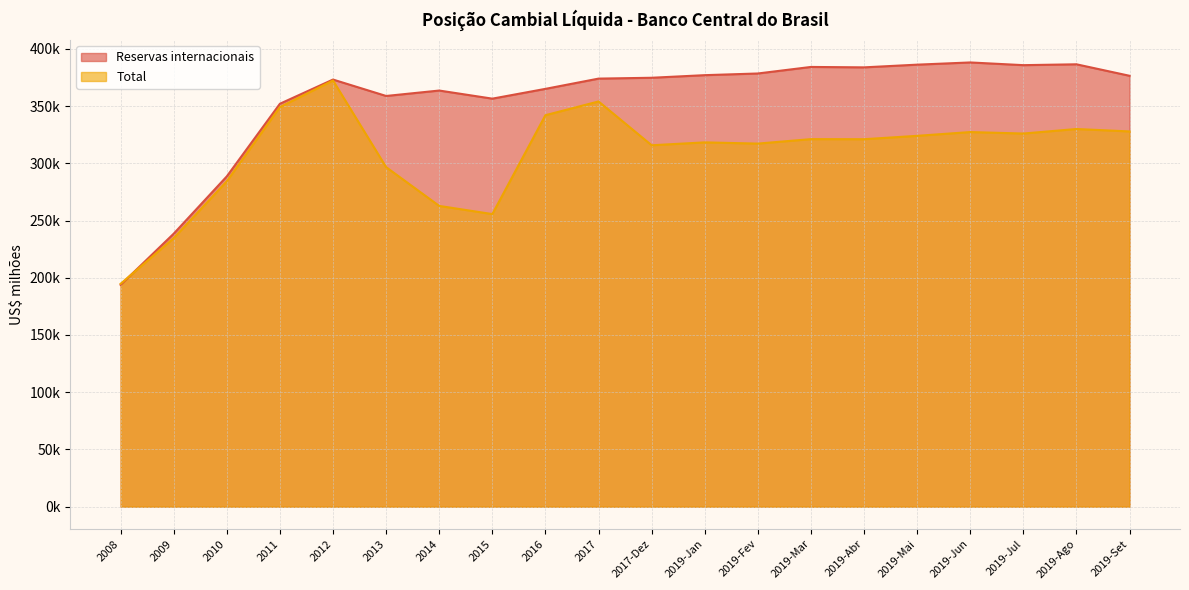

How many intersections are there between Total and Reservas internacionais?

1